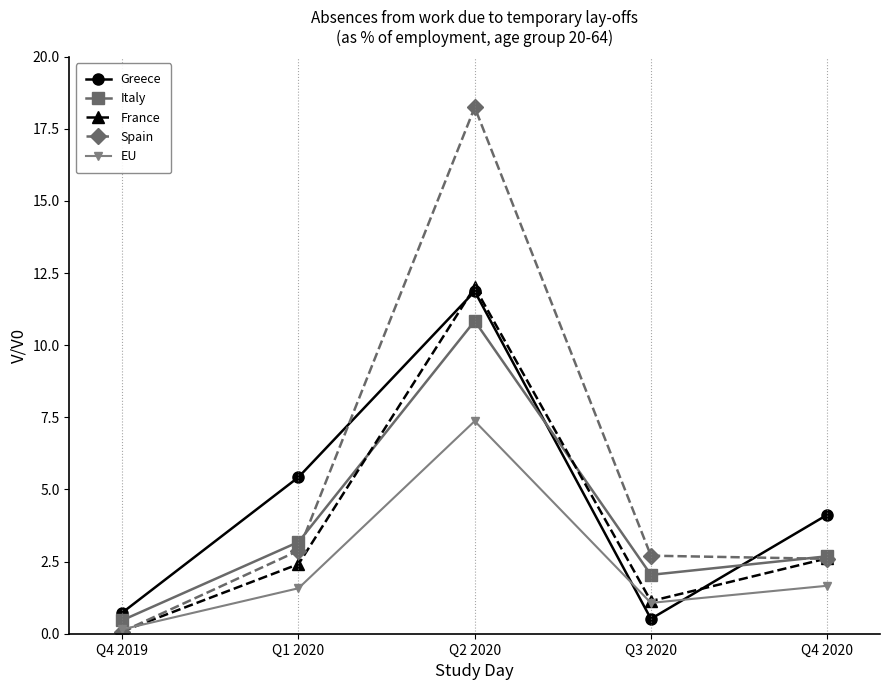

How many times do Greece and EU cross each other?

2